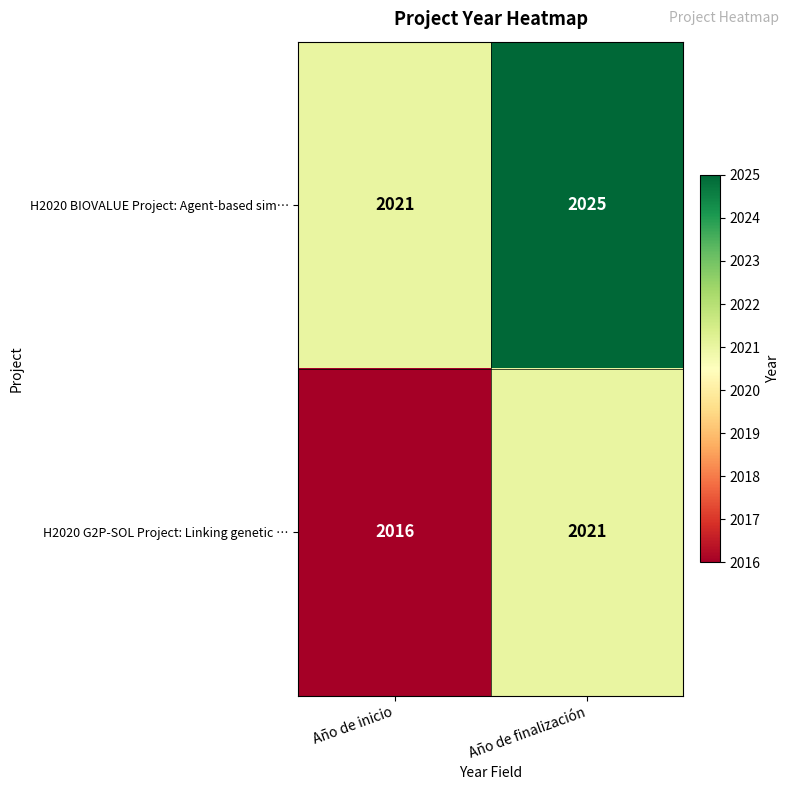

True or false: H2020 G2P-SOL Project: Linking genetic … has a value of 2837 at Año de finalización.

False